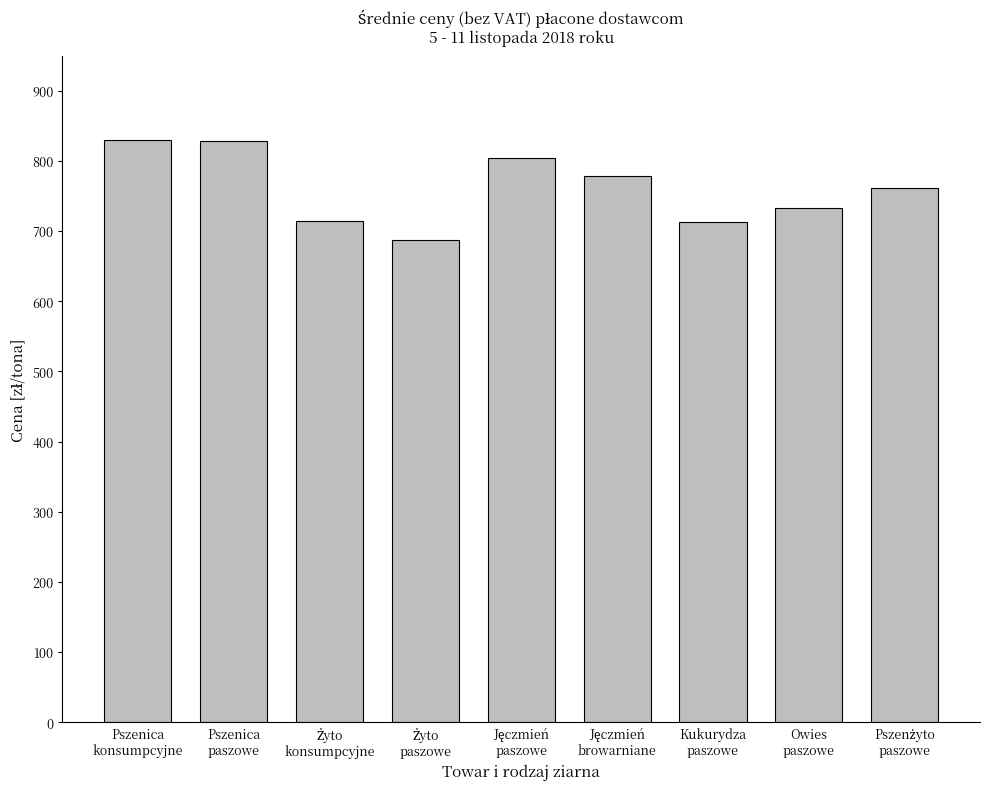

What is the maximum value shown in the chart?

830.3